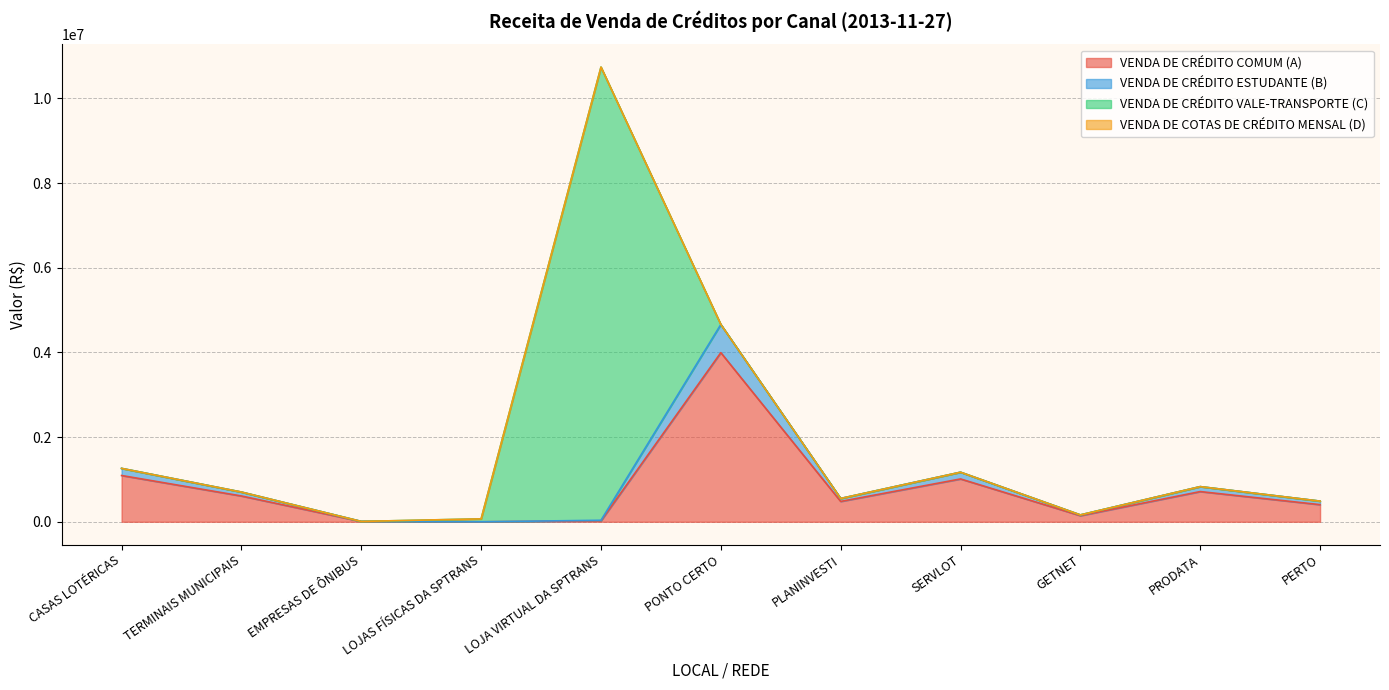

At how many categories does at least one series exceed 1006388?

3